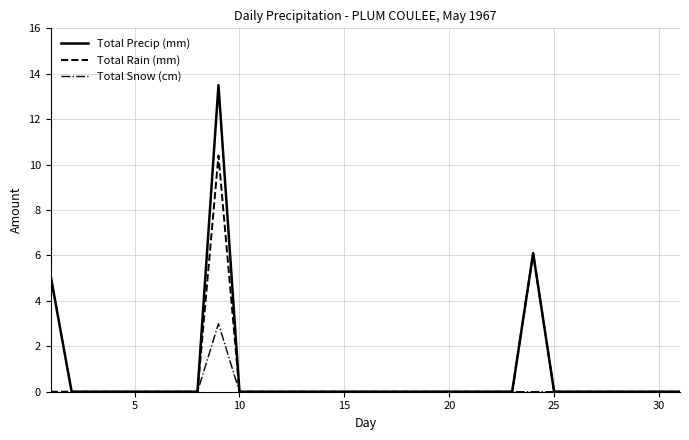

How many lines are shown in the chart?

3